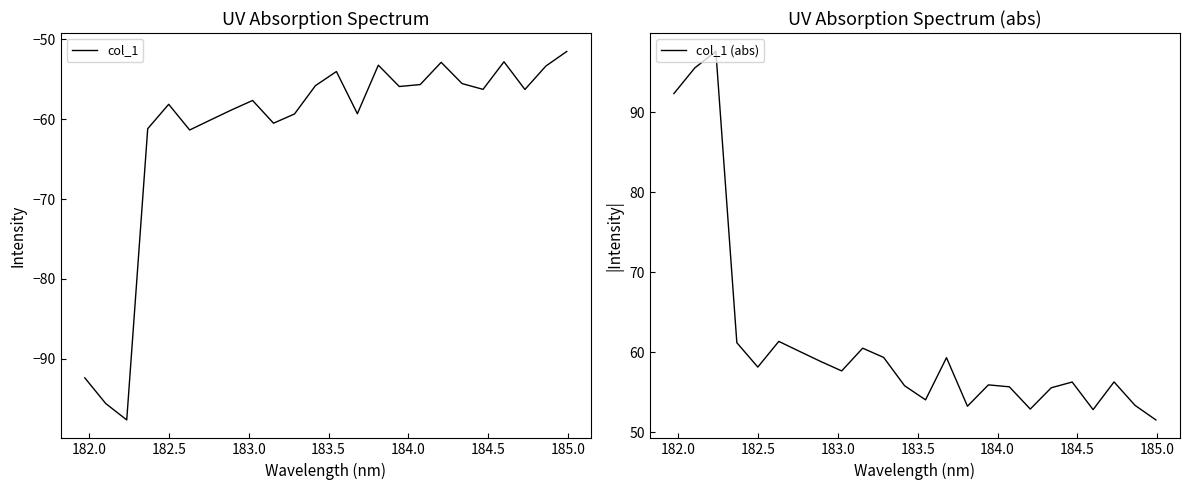

What is the highest value of the col_1 series?

-51.5